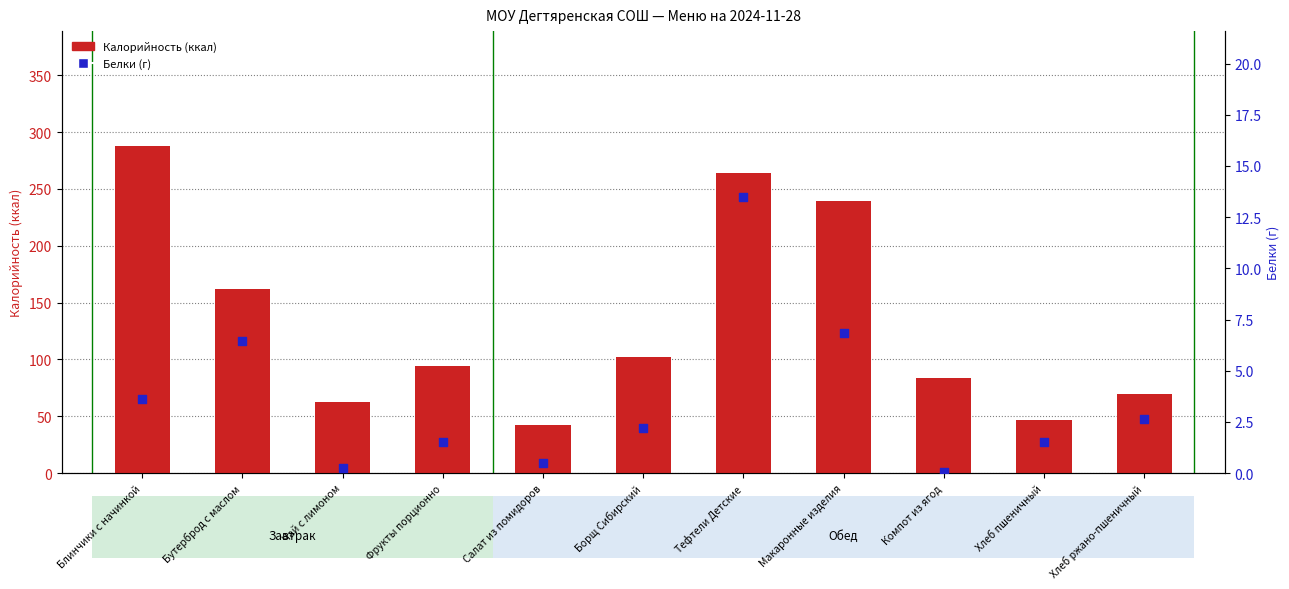

Which series reaches the minimum Y coordinate?

Белки (г)